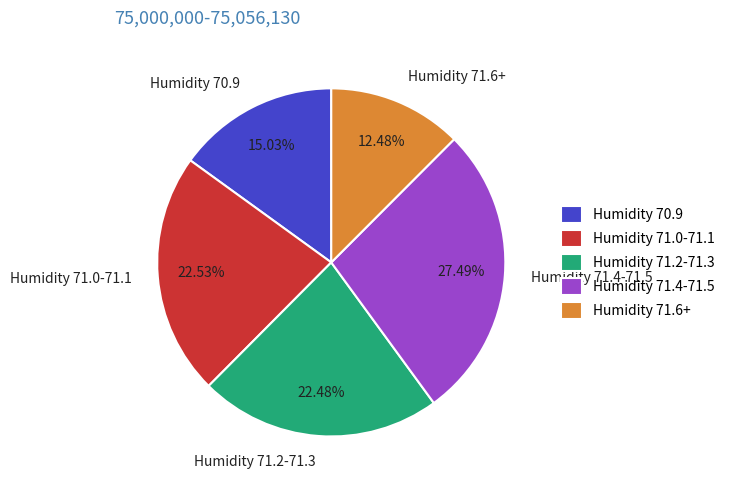

Combined, do Humidity 70.9 and Humidity 71.0-71.1 account for over 50%?

No